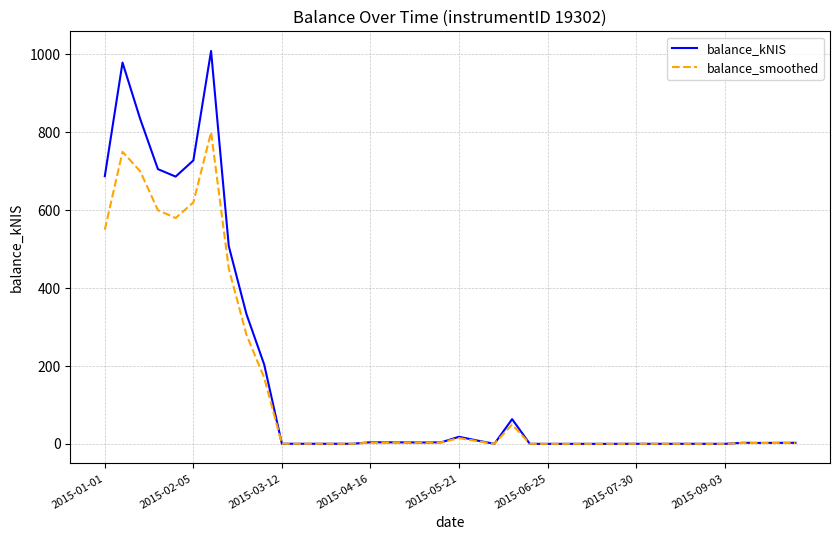

Which series has the widest spread of values?

balance_kNIS